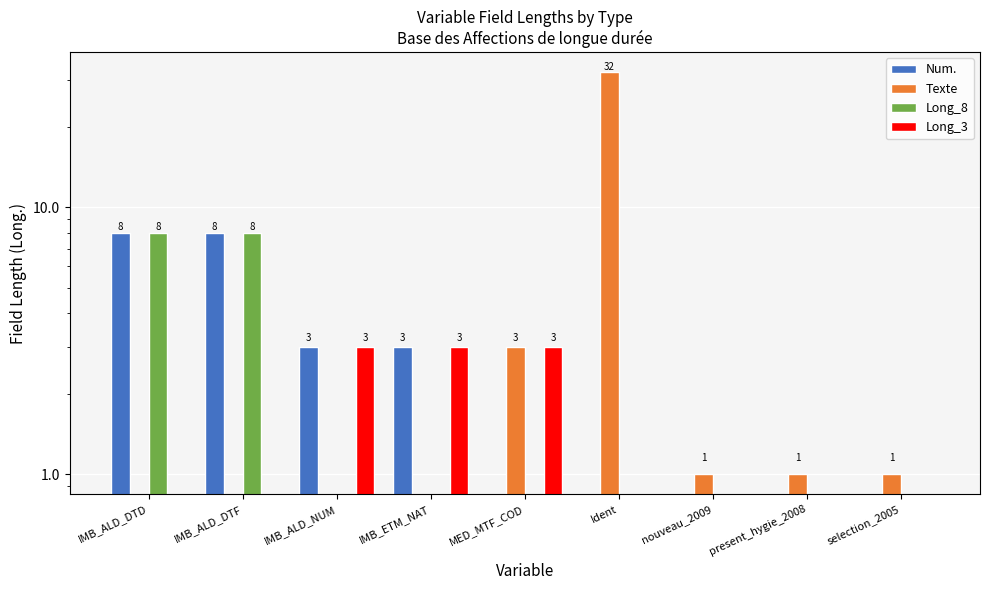

How many series are shown in this chart?

4